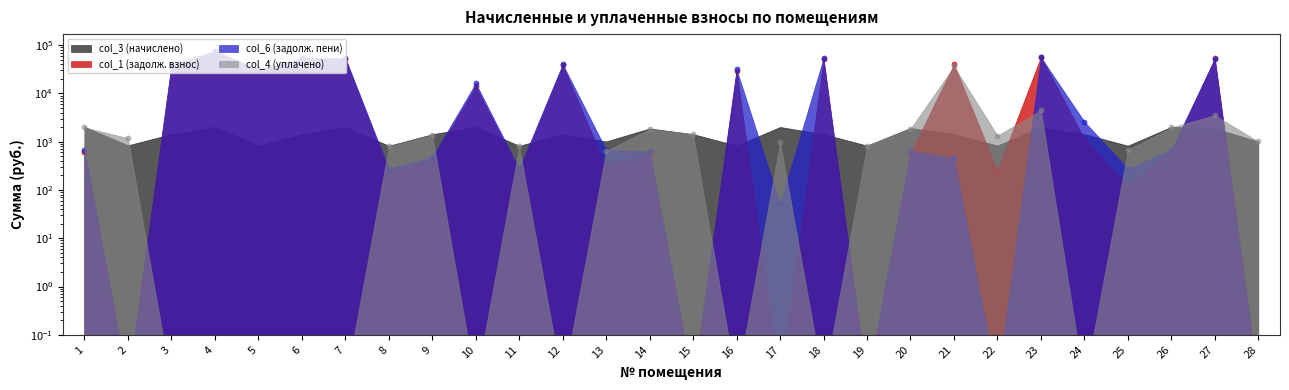

At which category is the sum across all series the highest?

4